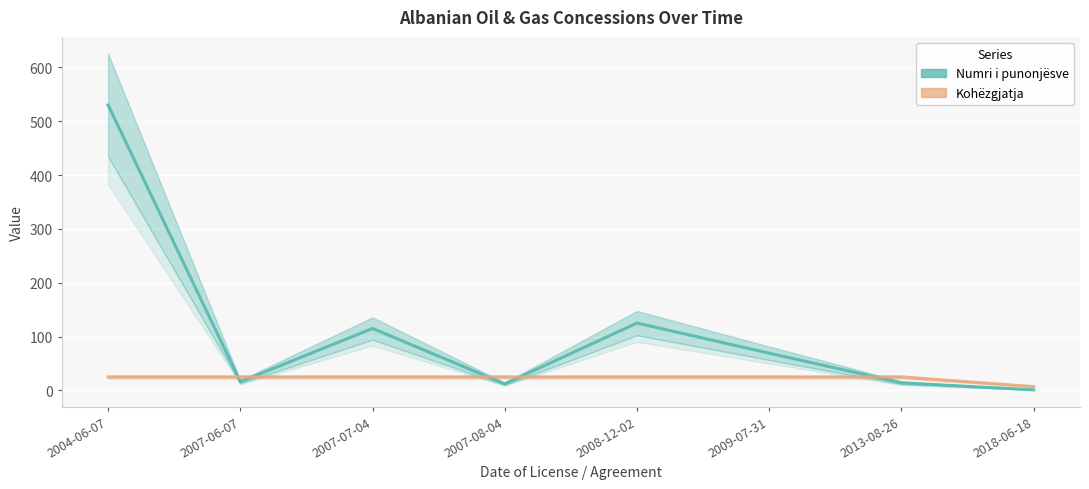

Where do Numri i punonjësve and Kohëzgjatja first cross each other?

2004-06-07 and 2007-06-07